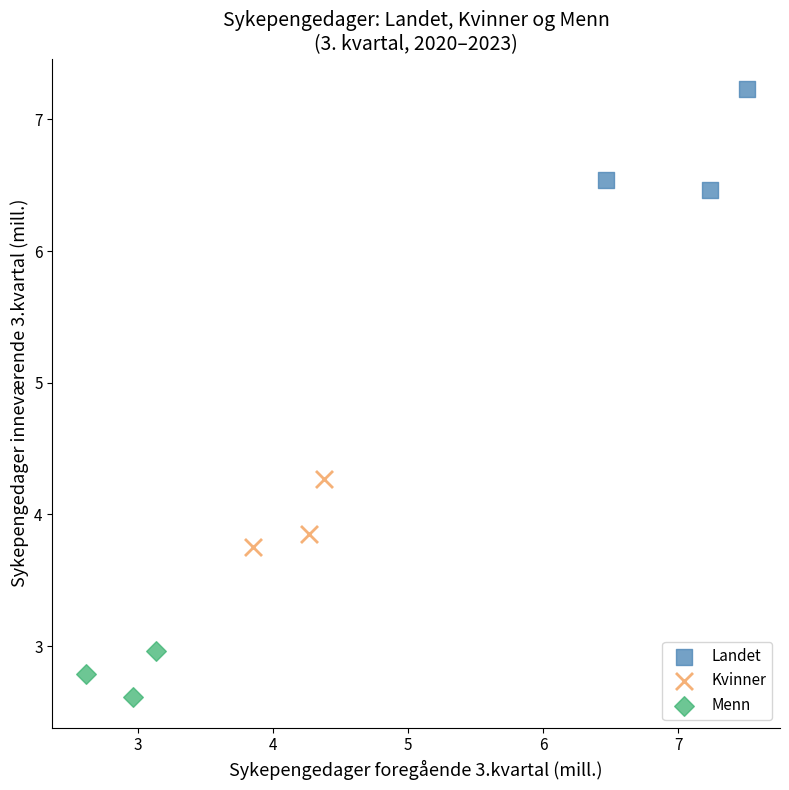

Which series contains the lowest Y value?

Menn